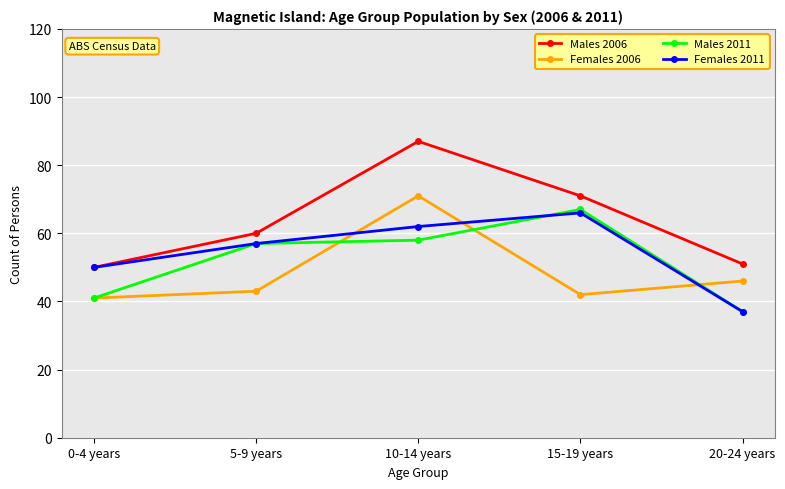

Reading right to left, what are all the values shown in this chart?

Males 2006: 51	71	87	60	50
Females 2006: 46	42	71	43	41
Males 2011: 37	67	58	57	41
Females 2011: 37	66	62	57	50